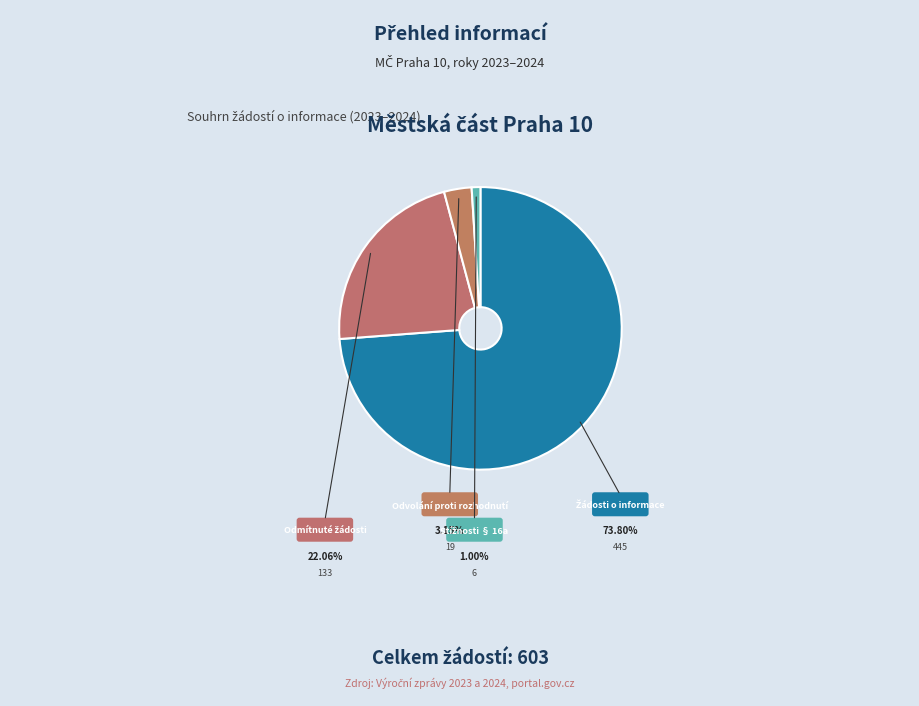

What is the largest slice in the pie chart?

Počet podaných žádostí o informace